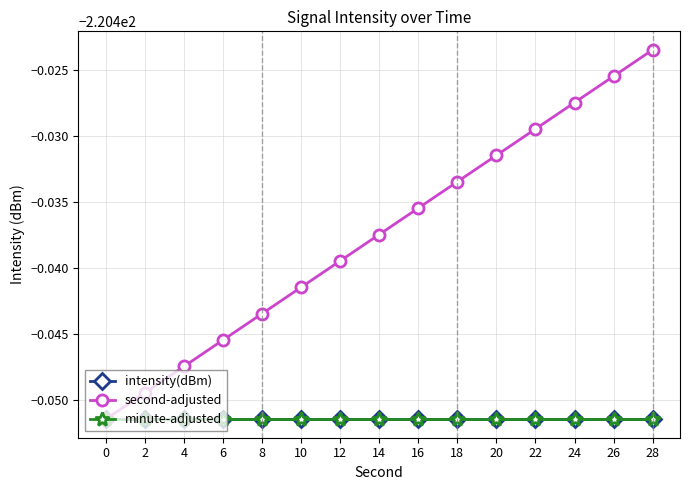

Reading right to left, list all the values displayed in this chart.

intensity(dBm): 28=-220.5	26=-220.5	24=-220.5	22=-220.5	20=-220.5	18=-220.5	16=-220.5	14=-220.5	12=-220.5	10=-220.5	8=-220.5	6=-220.5	4=-220.5	2=-220.5	0=-220.5
second-adjusted: 28=-220.4	26=-220.4	24=-220.4	22=-220.4	20=-220.4	18=-220.4	16=-220.4	14=-220.4	12=-220.4	10=-220.4	8=-220.4	6=-220.4	4=-220.4	2=-220.4	0=-220.5
minute-adjusted: 28=-220.5	26=-220.5	24=-220.5	22=-220.5	20=-220.5	18=-220.5	16=-220.5	14=-220.5	12=-220.5	10=-220.5	8=-220.5	6=-220.5	4=-220.5	2=-220.5	0=-220.5